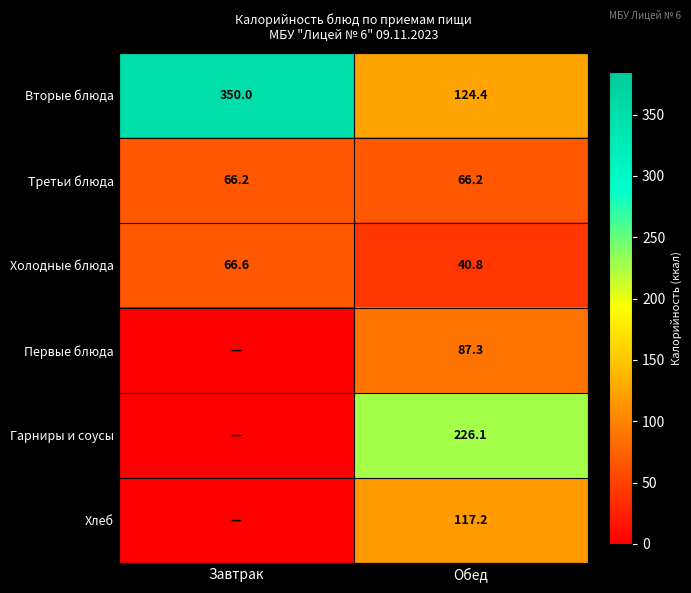

Count the number of categories in the chart.

2